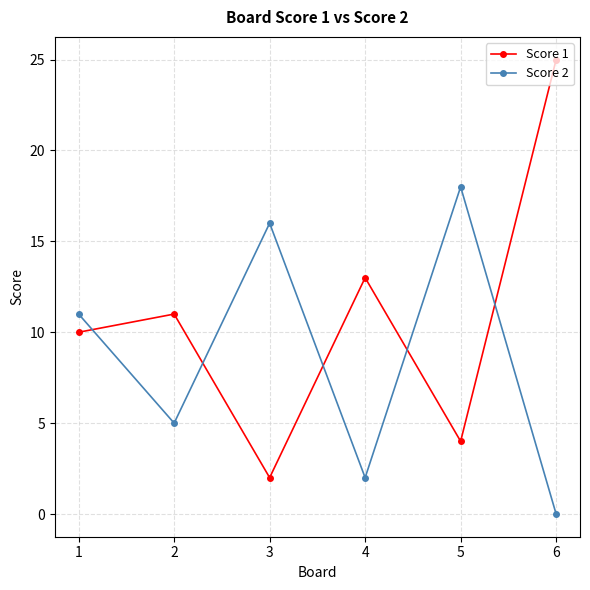

What is the spread (max minus min) of values at 3?

14